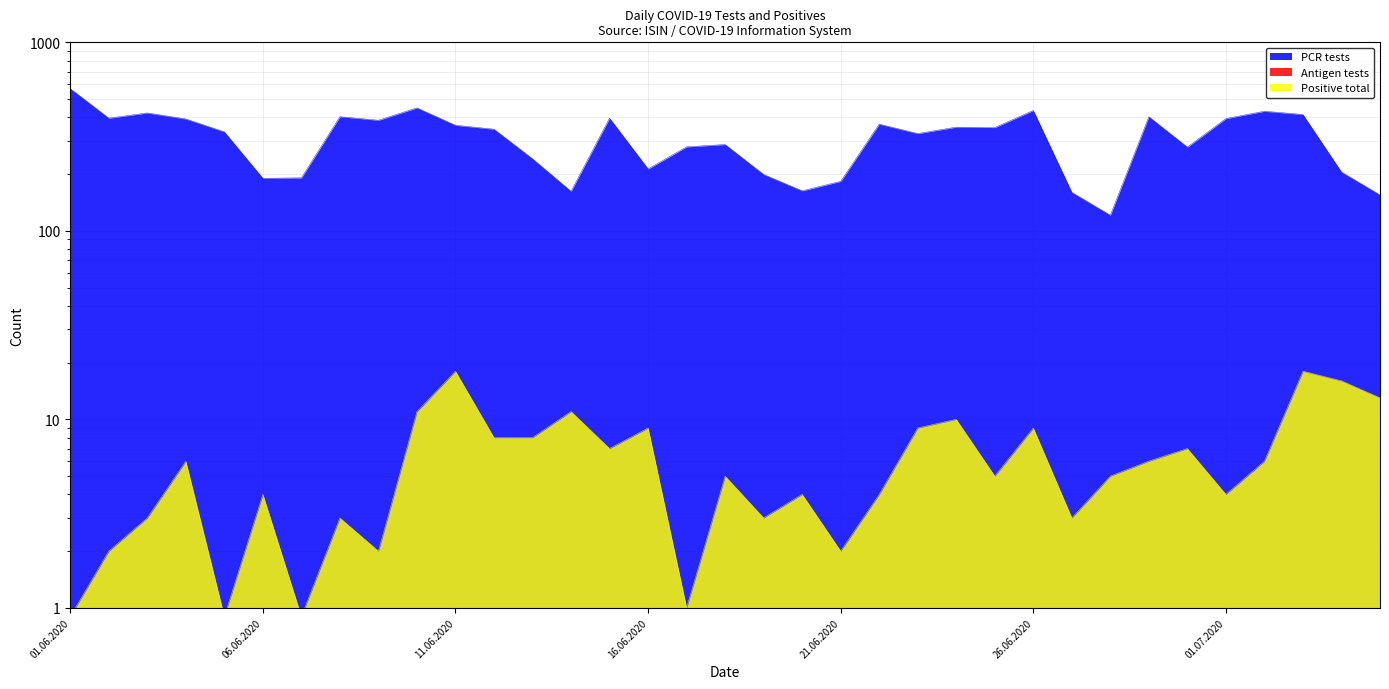

In PCR tests, how many points are higher than both neighbors (excluding endpoints)?

10